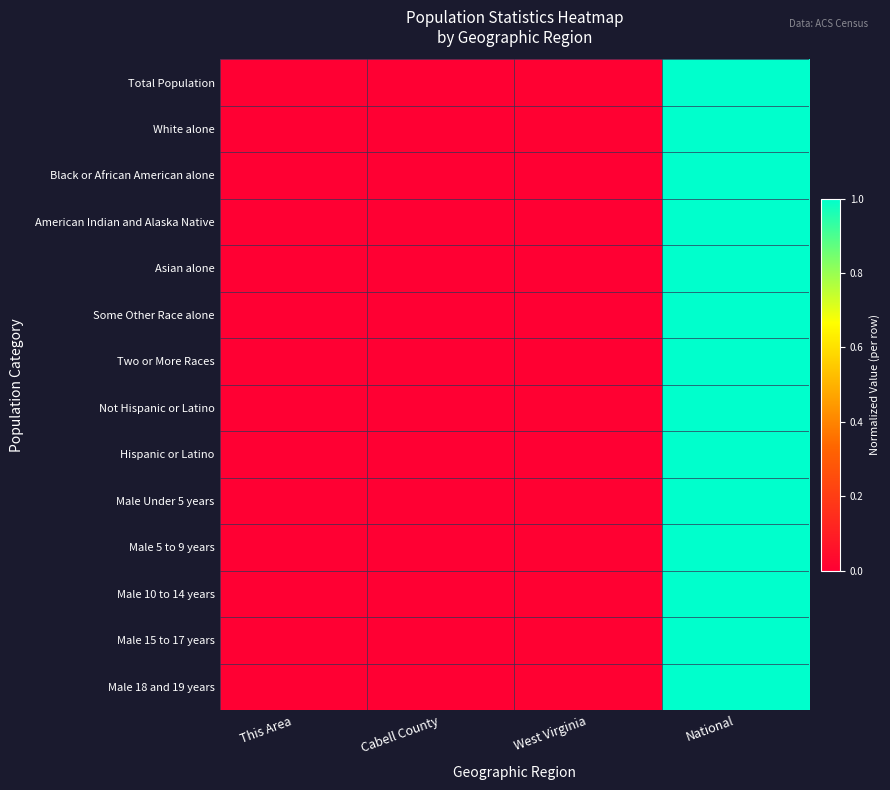

At which category is the sum across all series the highest?

National